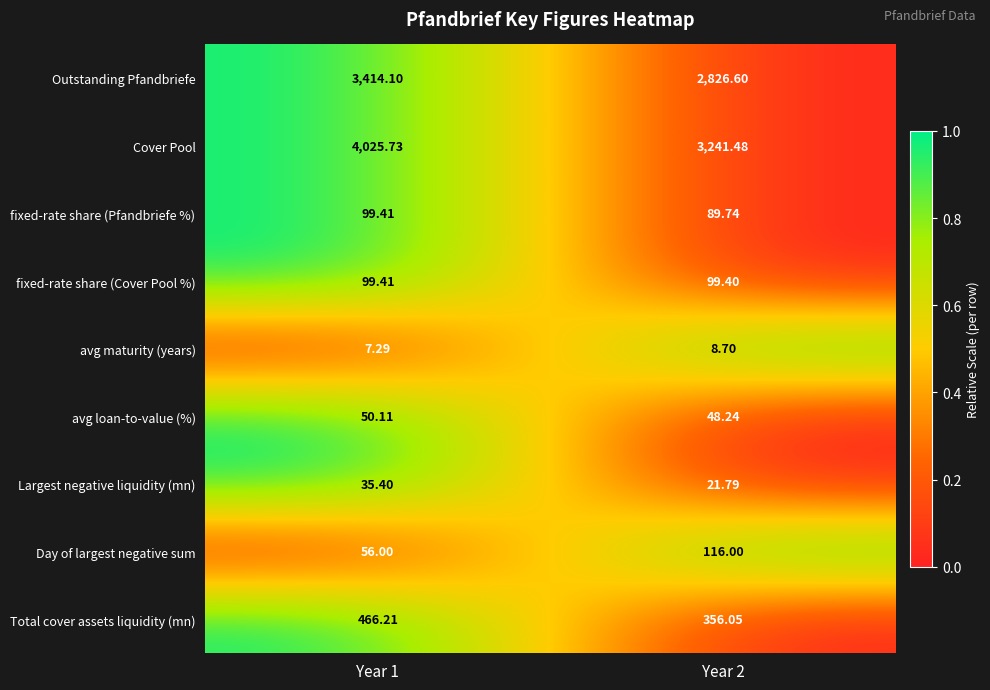

Rank the series at Year 2 from highest to lowest value.

Cover Pool, Outstanding Pfandbriefe, Total cover assets liquidity (mn), Day of largest negative sum, fixed-rate share (Cover Pool %), fixed-rate share (Pfandbriefe %), avg loan-to-value (%), Largest negative liquidity (mn), avg maturity (years)